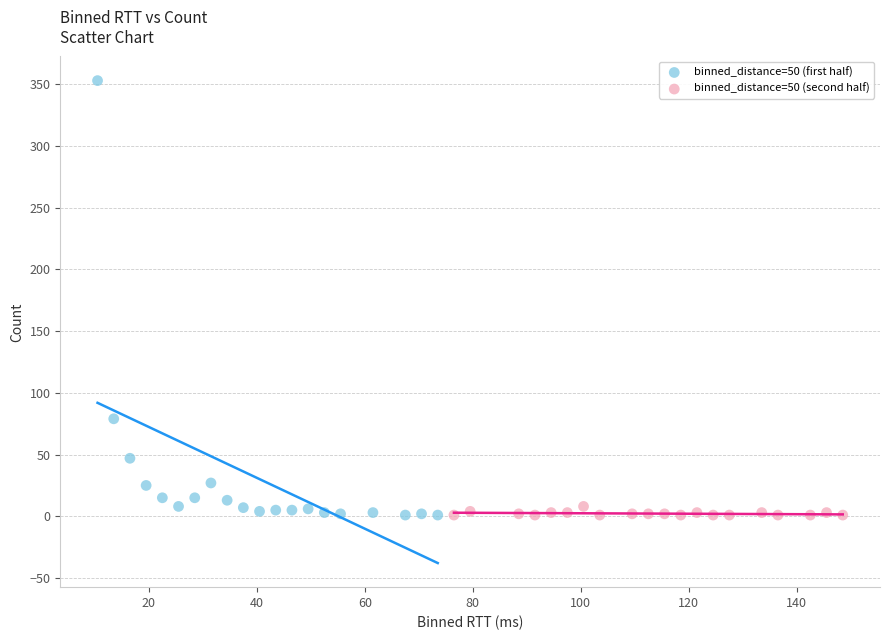

Which series has the widest spread of Y values?

binned_distance=50 (first half)